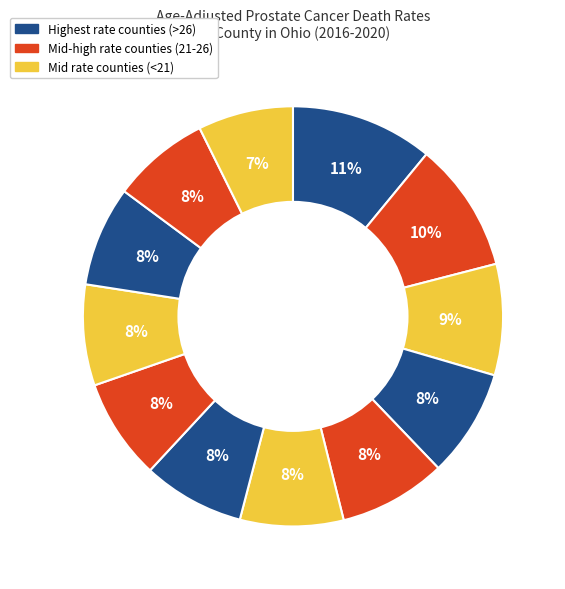

Count the number of slices in the pie.

12